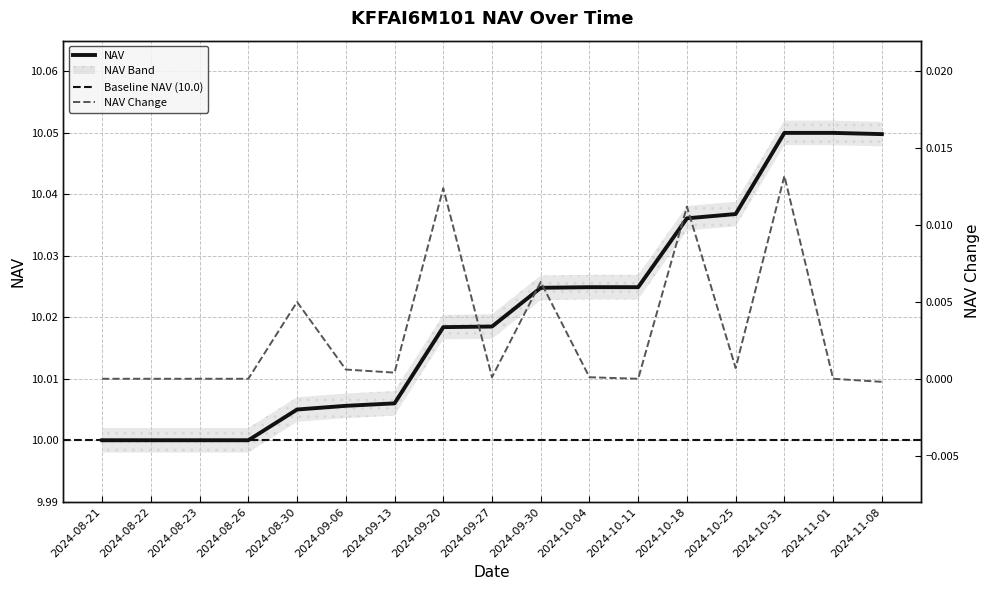

Reading left to right, transcribe all the data shown in this chart.

NAV: 2024-08-21=10.0	2024-08-22=10.0	2024-08-23=10.0	2024-08-26=10.0	2024-08-30=10.0	2024-09-06=10.0	2024-09-13=10.0	2024-09-20=10.0	2024-09-27=10.0	2024-09-30=10.0	2024-10-04=10.0	2024-10-11=10.0	2024-10-18=10.0	2024-10-25=10.0	2024-10-31=10.1	2024-11-01=10.1	2024-11-08=10.0
NAV Change: 2024-08-21=0.0	2024-08-22=0.0	2024-08-23=0.0	2024-08-26=0.0	2024-08-30=0.0	2024-09-06=0.0	2024-09-13=0.0	2024-09-20=0.0	2024-09-27=0.0	2024-09-30=0.0	2024-10-04=0.0	2024-10-11=0.0	2024-10-18=0.0	2024-10-25=0.0	2024-10-31=0.0	2024-11-01=0.0	2024-11-08=-0.0